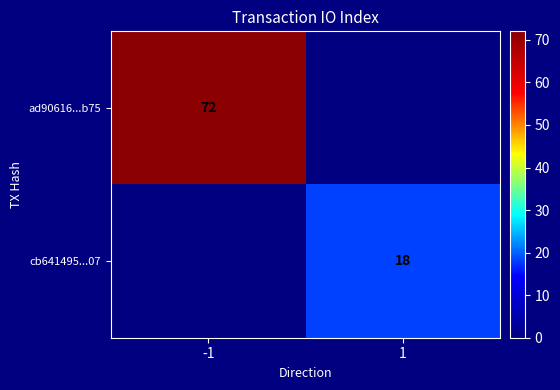

The value of ad90616...b75 at -1 is 39. True or false?

False